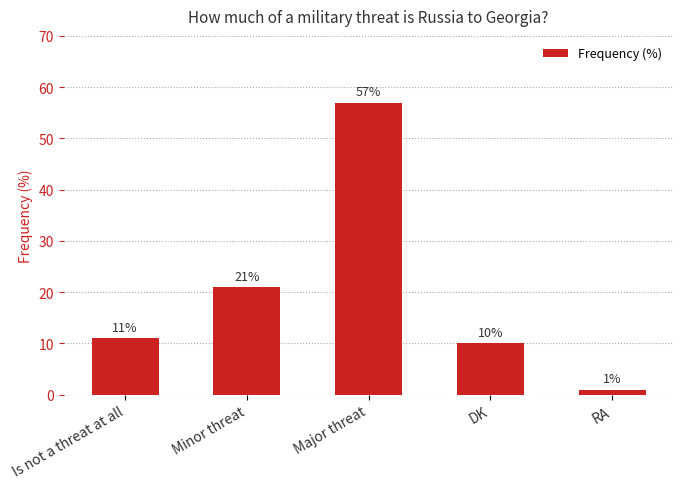

Rank the categories by value from lowest to highest.

RA, DK, Is not a threat at all, Minor threat, Major threat